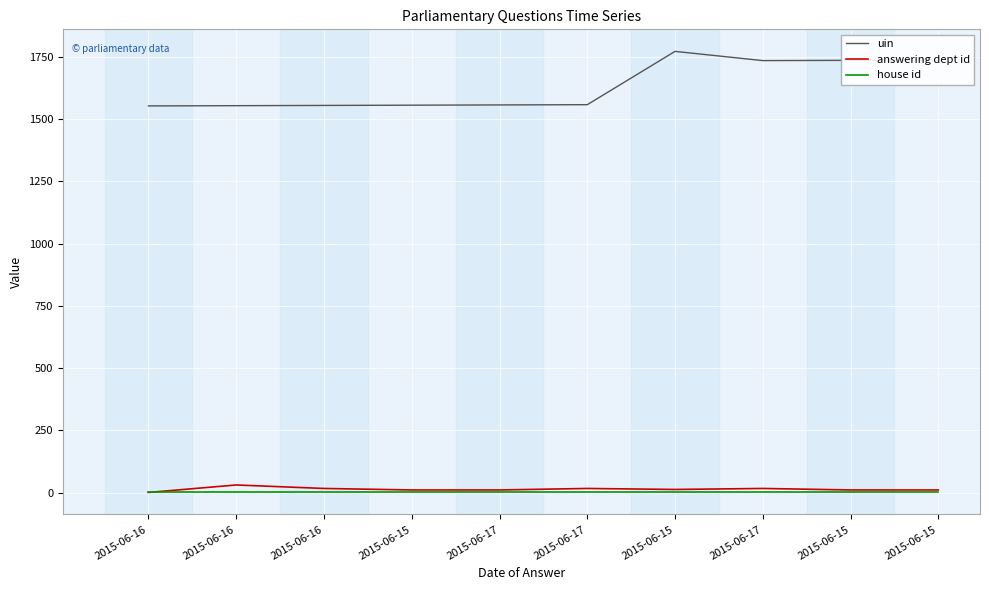

What are all the series names shown in the legend?

uin, answering dept id, house id